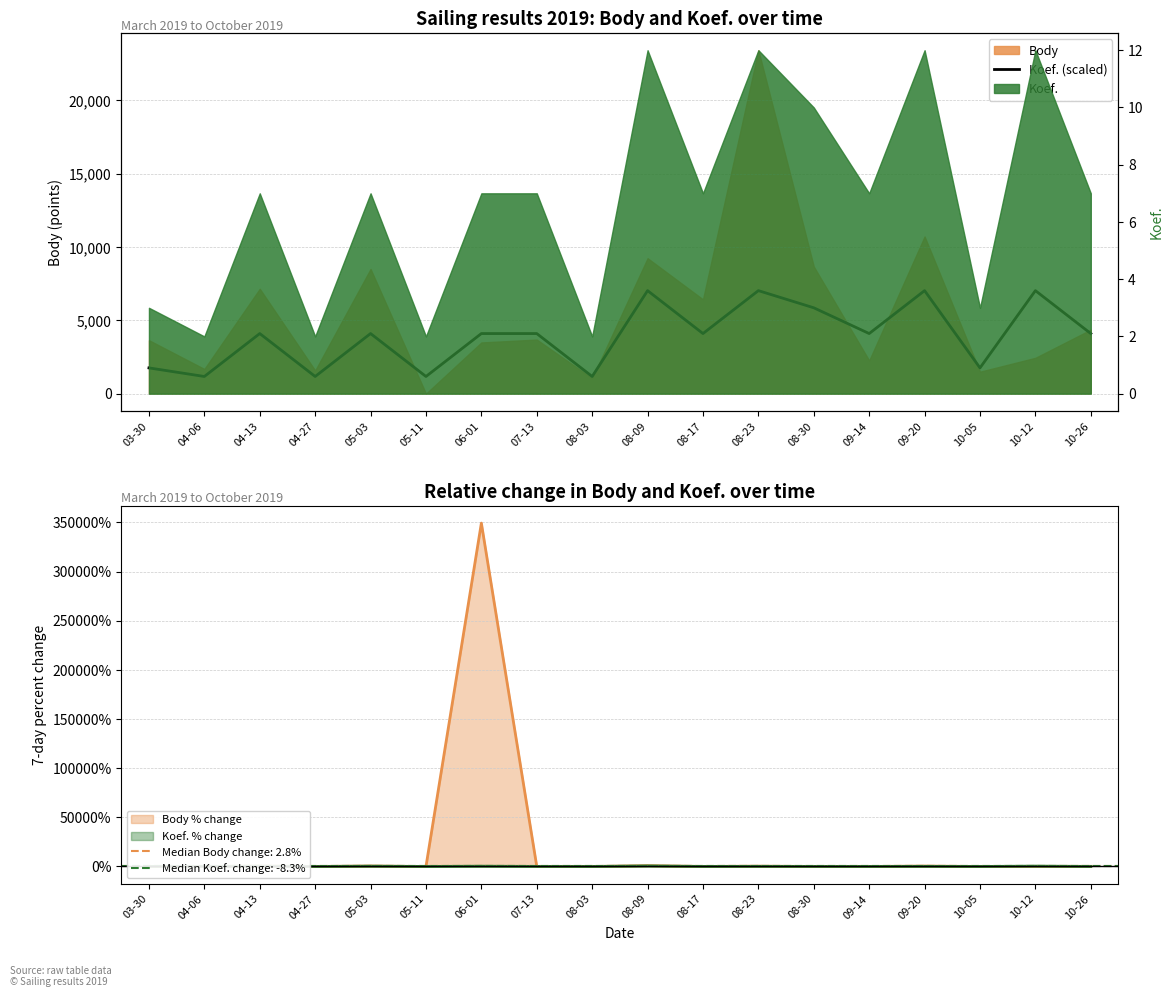

The chart shows a value of 5441.7 at 05-03. True or false?

False